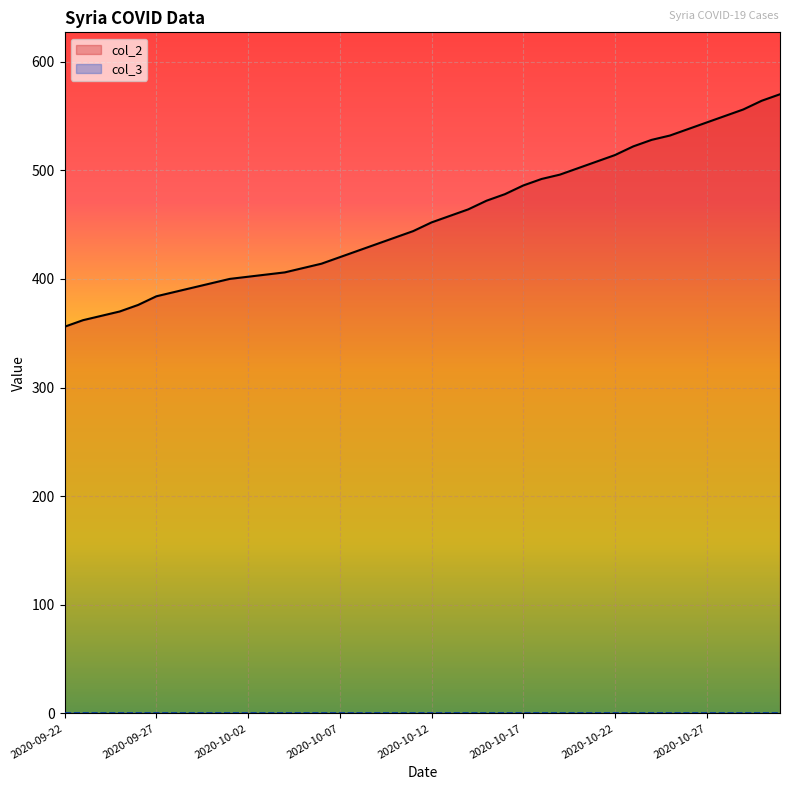

The value at 2020-10-11 is 444. True or false?

True